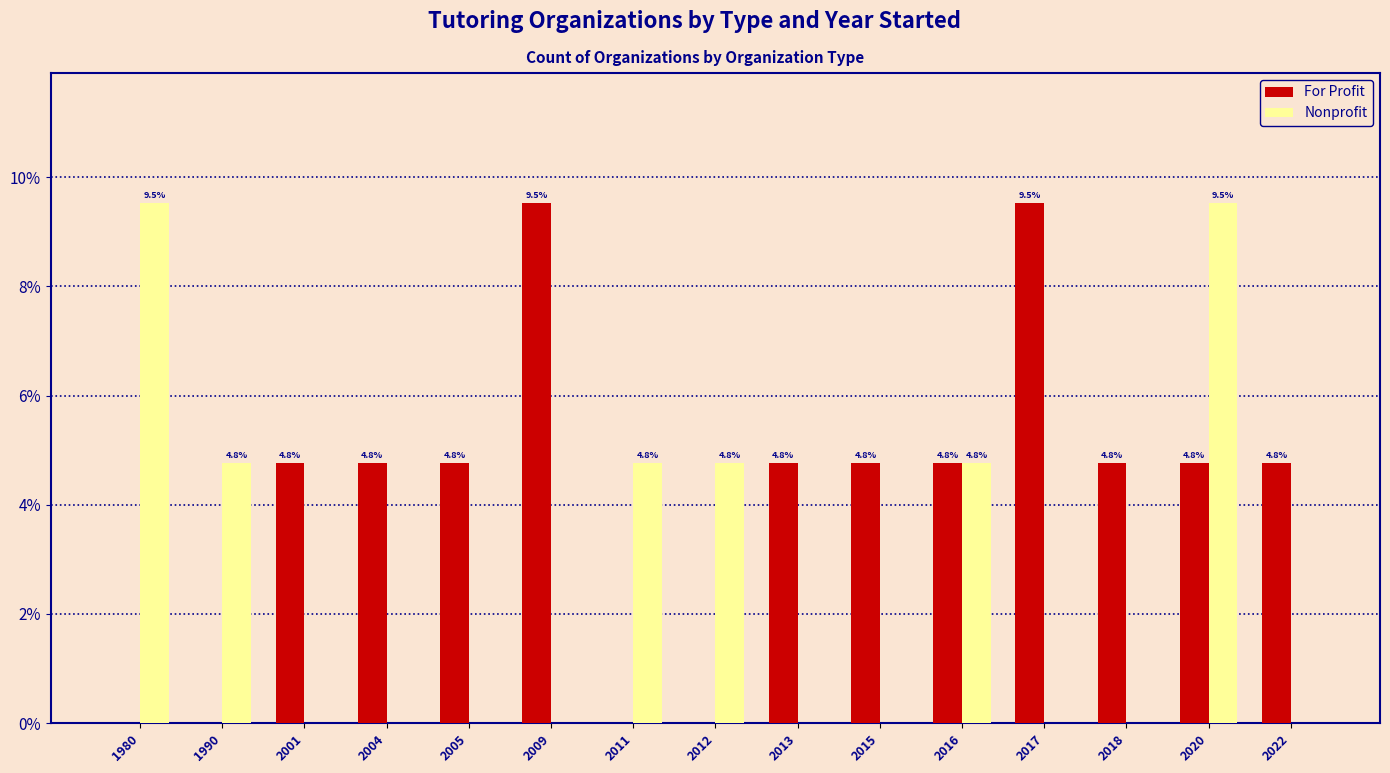

At which label does For Profit first exceed 4?

2001